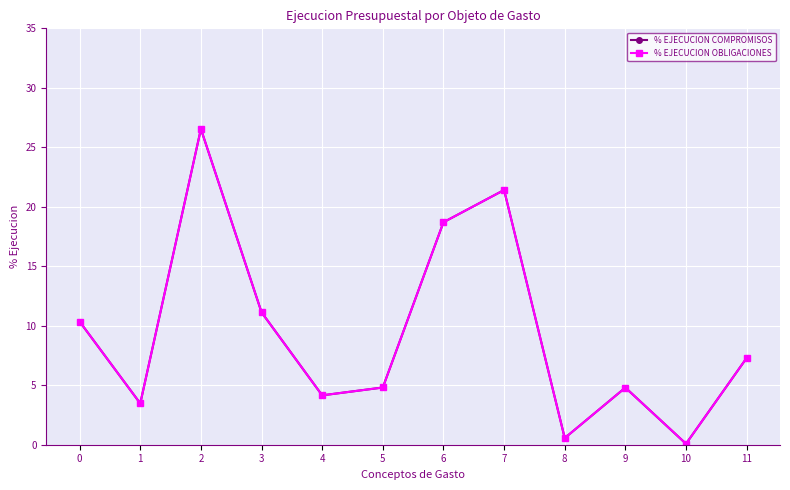

Does the chart have visible grid lines?

Yes